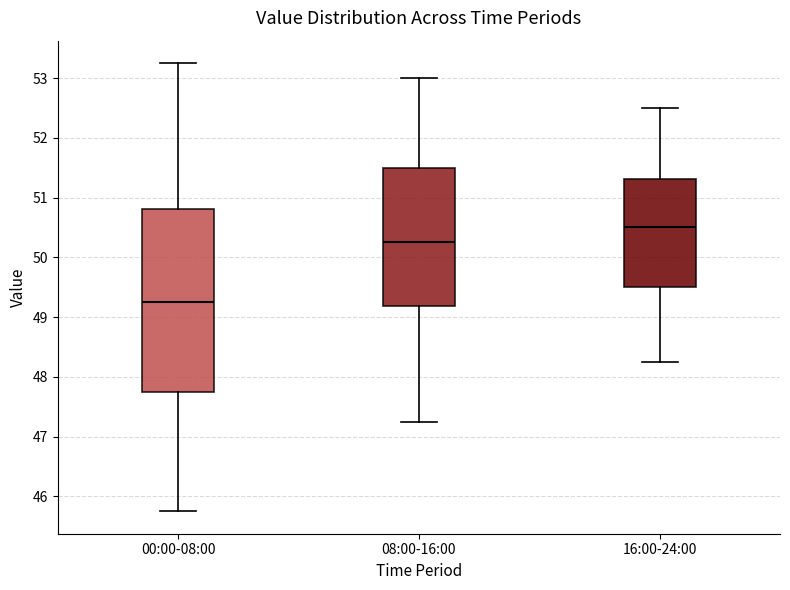

Comparing the boxes themselves (not the whiskers), which one is the tallest?

00:00-08:00